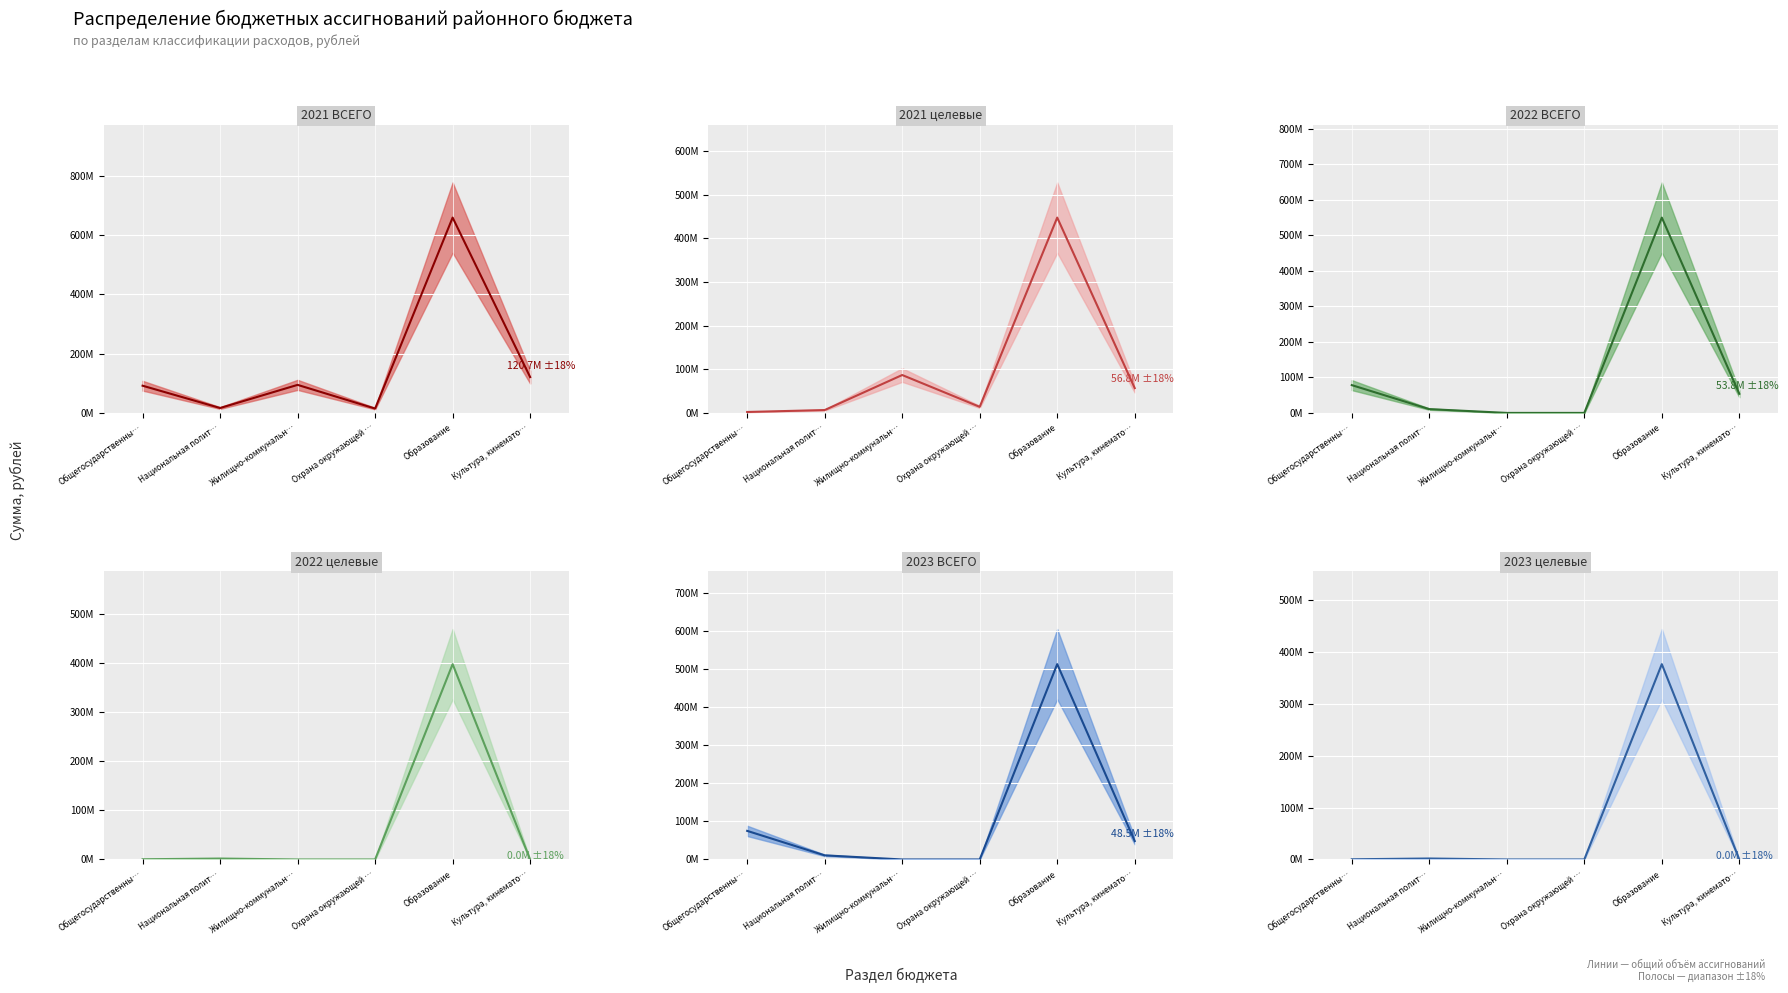

What is the total value across all series at Жилищно-коммунальн…?

181323650.3